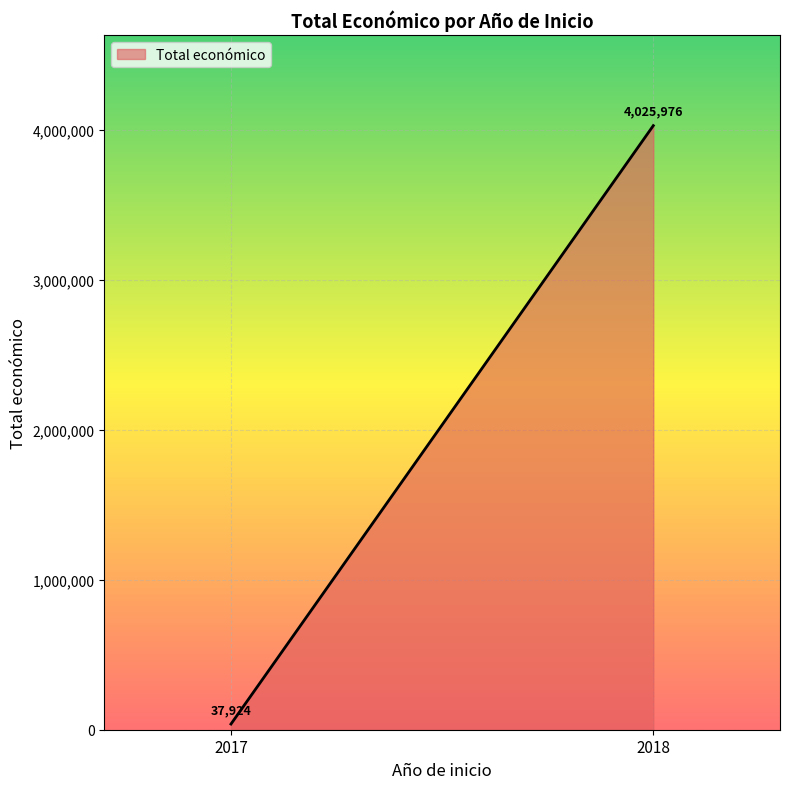

Rank the categories by value from highest to lowest.

2018, 2017